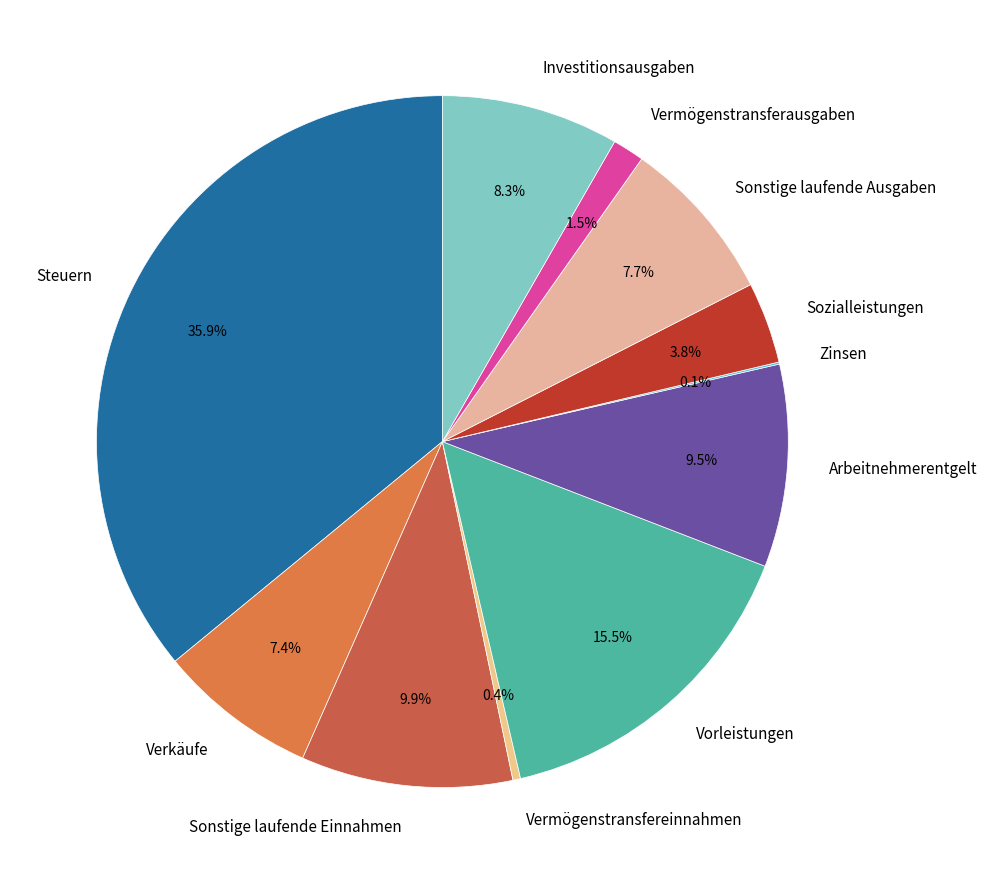

Combined, do Vorleistungen and Arbeitnehmerentgelt account for over 50%?

No